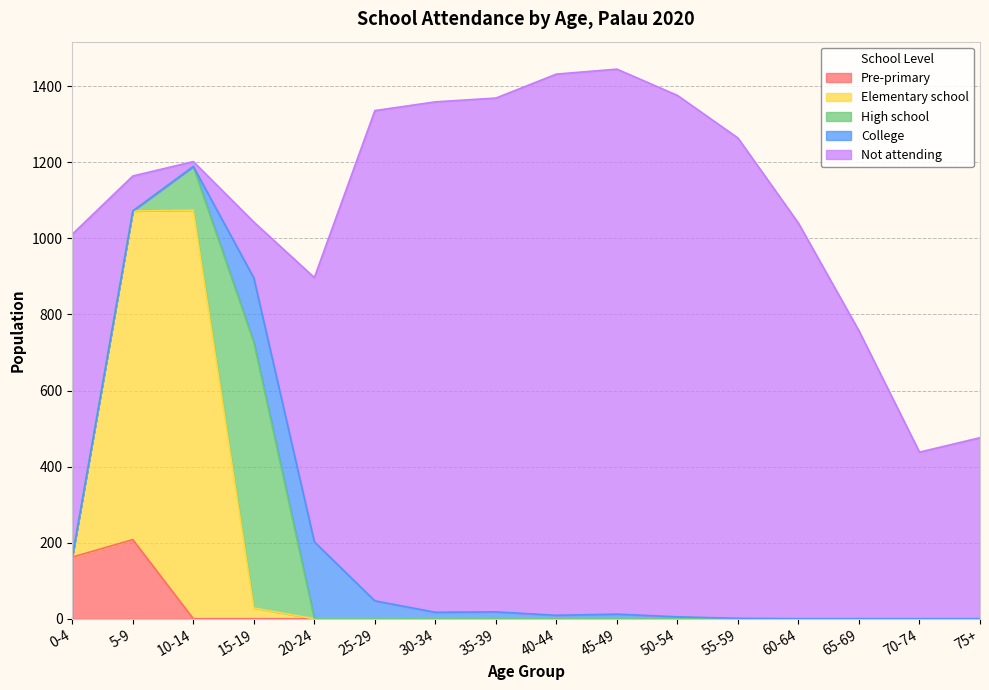

What is the sum of the High school values at 15-19 and 45-49?

699